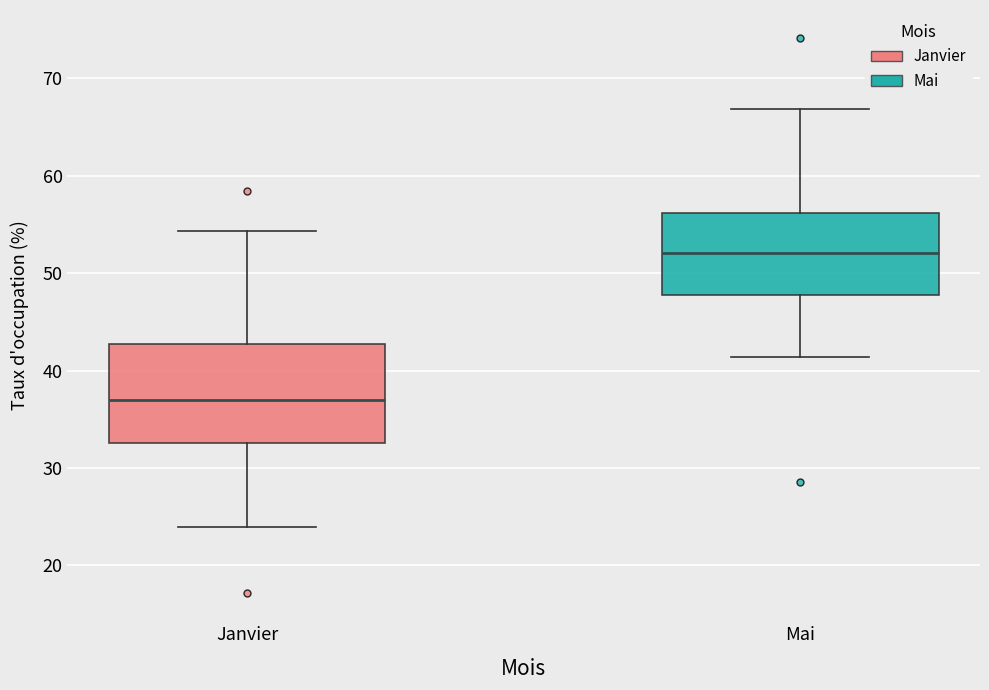

Which box has the lowest median line?

Janvier